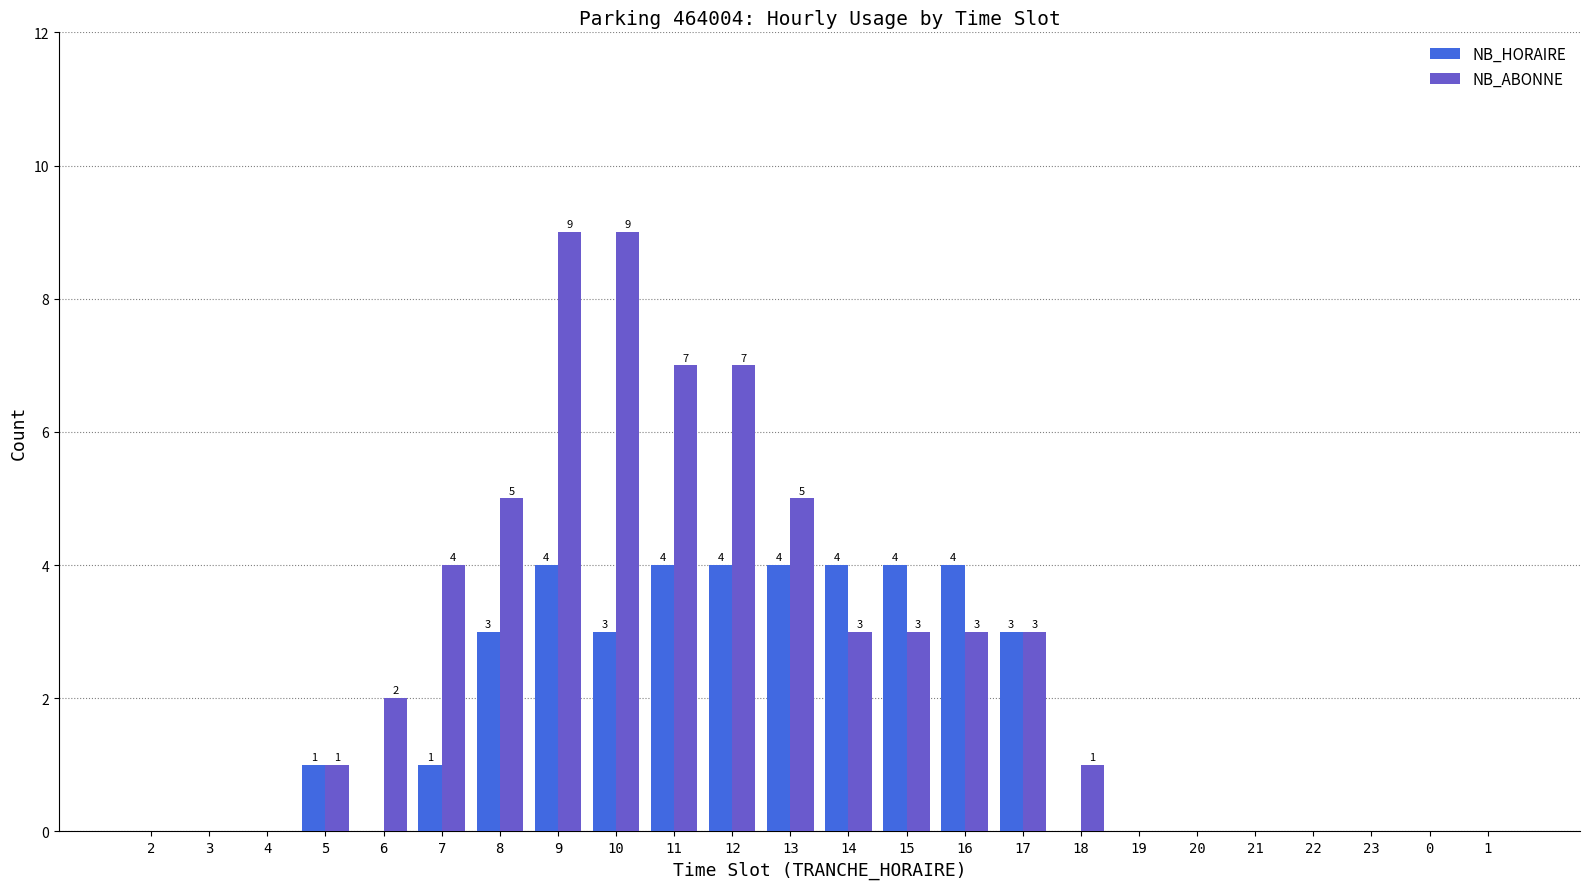

Count the number of categories in the chart.

24